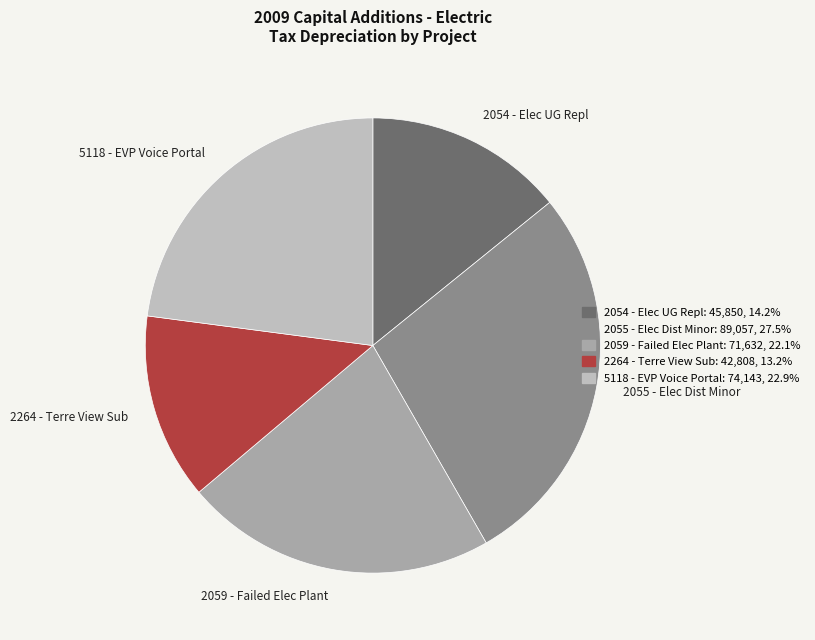

Count the number of slices in the pie.

5